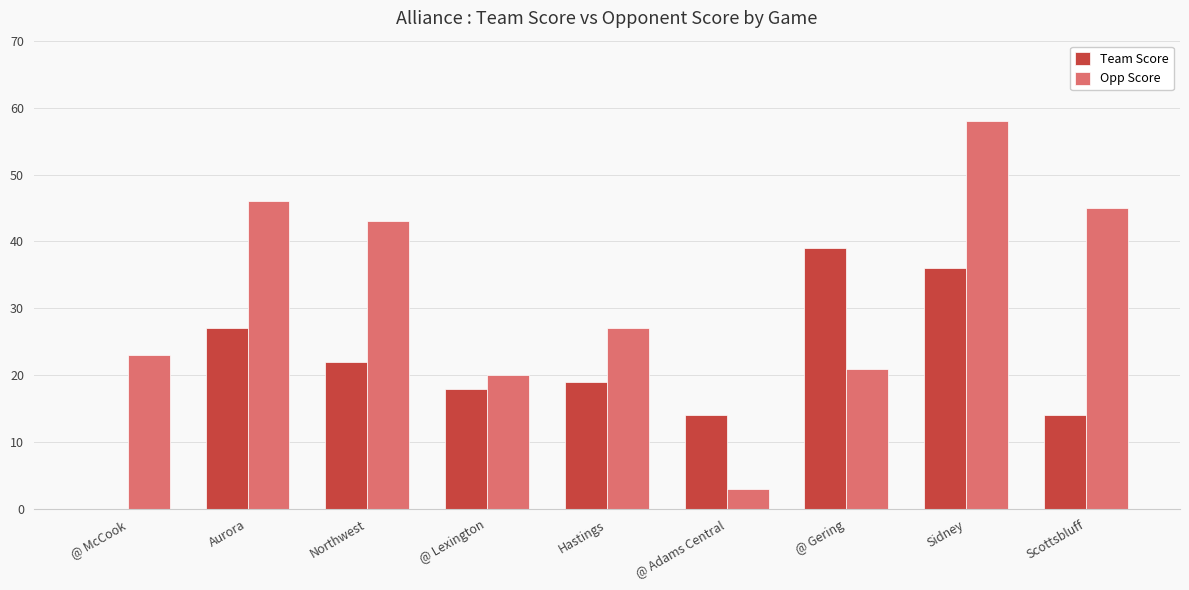

Is the value of Opp Score at @ Adams Central greater than the value of Team Score at Aurora?

No